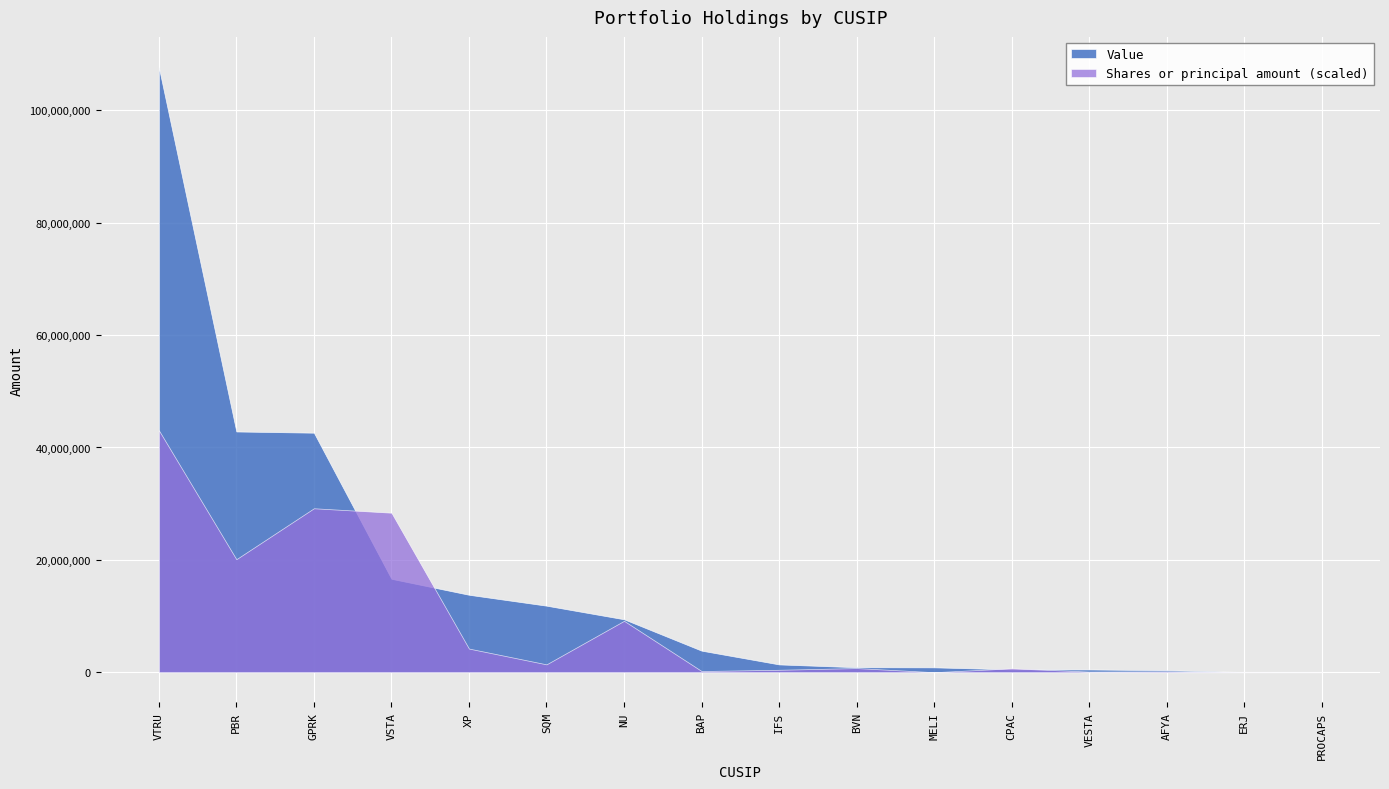

At which label is Shares or principal amount (scaled) closest to 21541027?

PBR